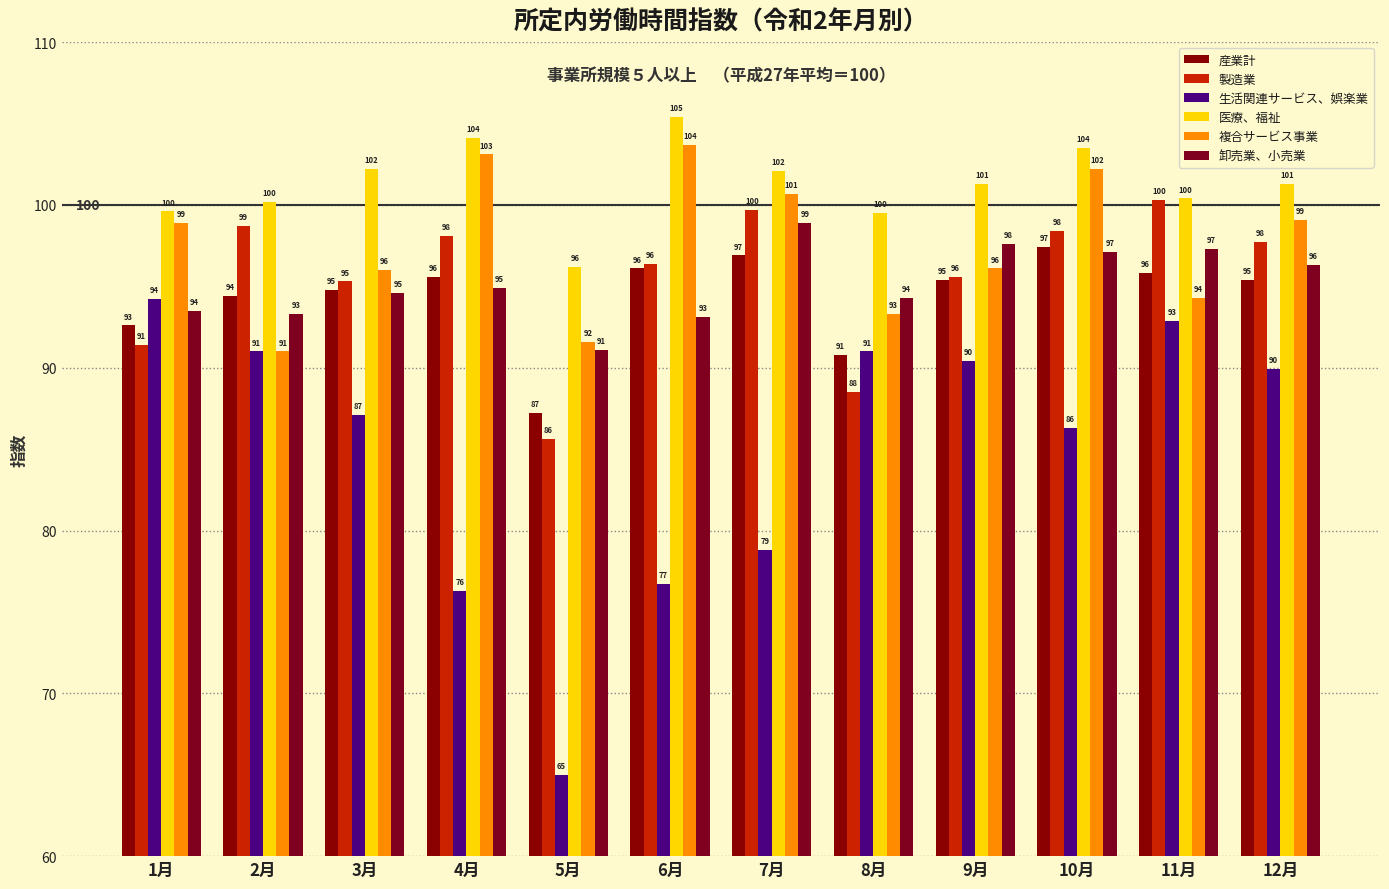

What is the minimum value shown in the chart?

65.0